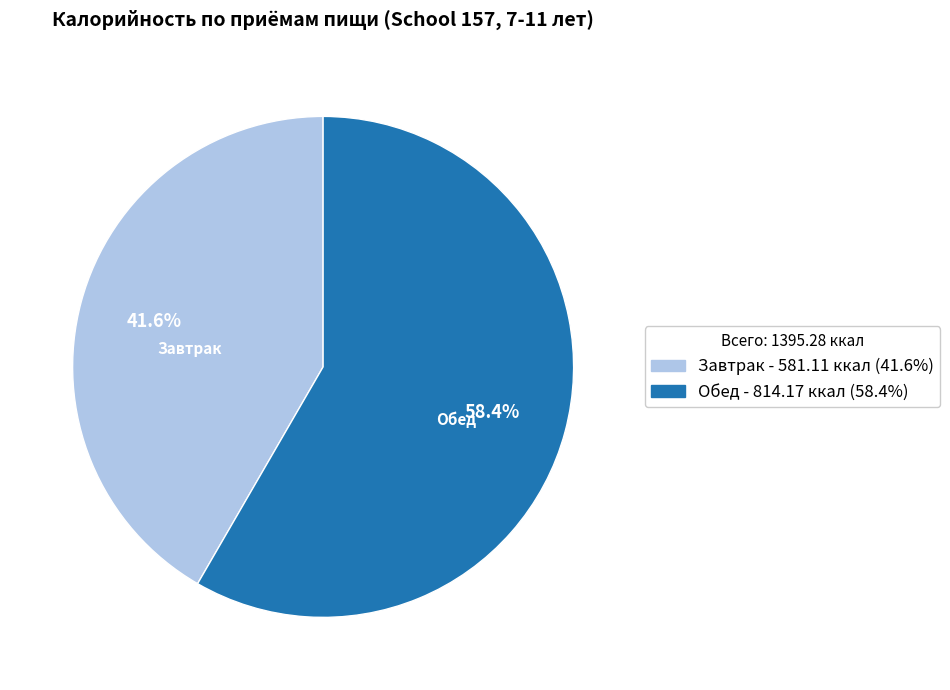

Is Завтрак the majority of the pie?

No